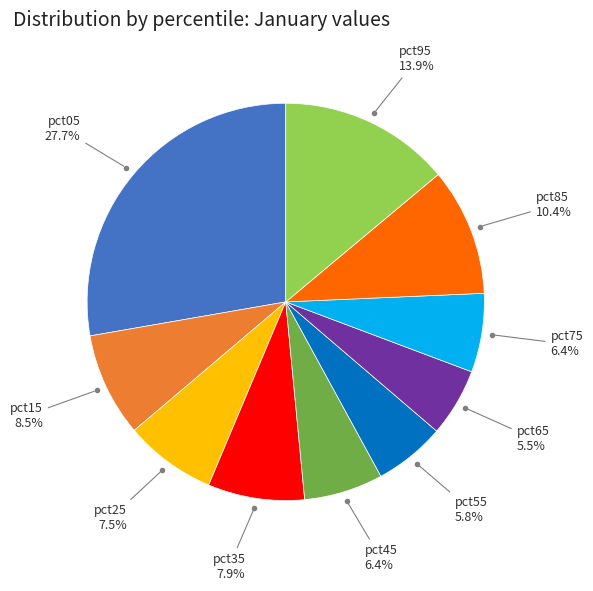

Is there any slice that represents more than half of the pie?

No